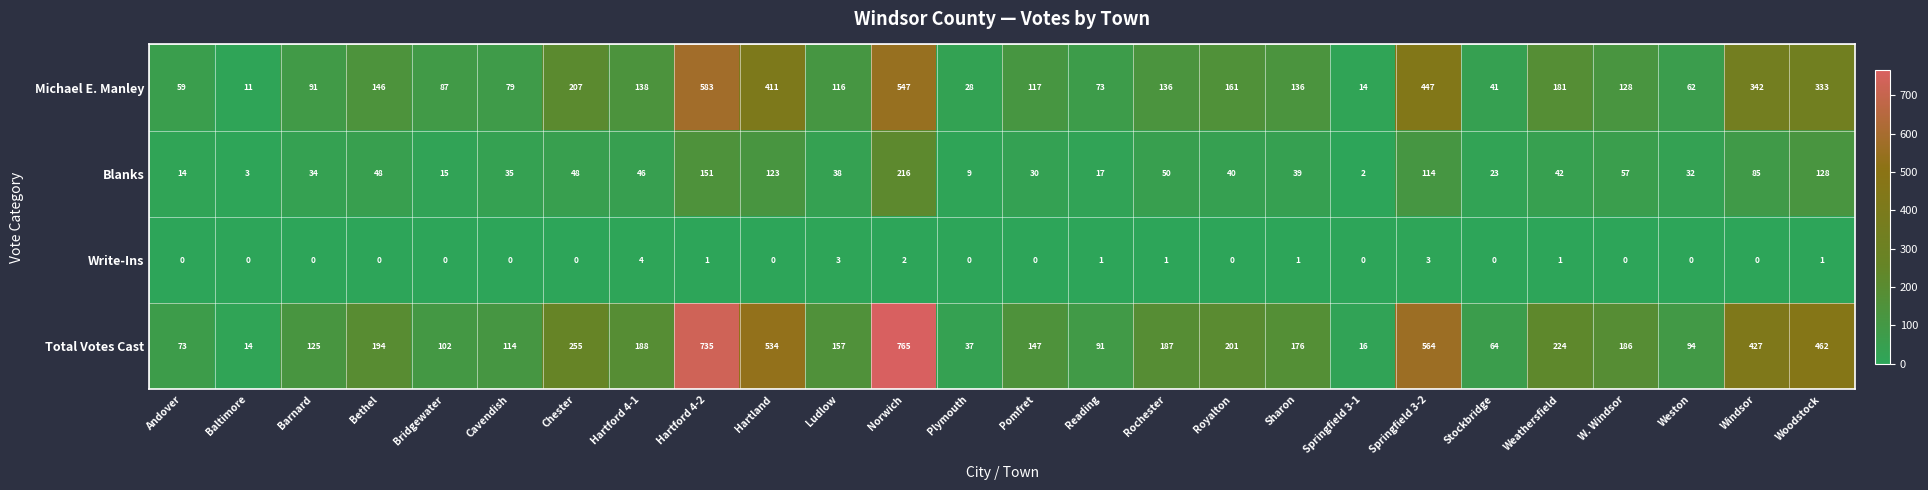

Where does the Blanks series first go above 40?

Bethel